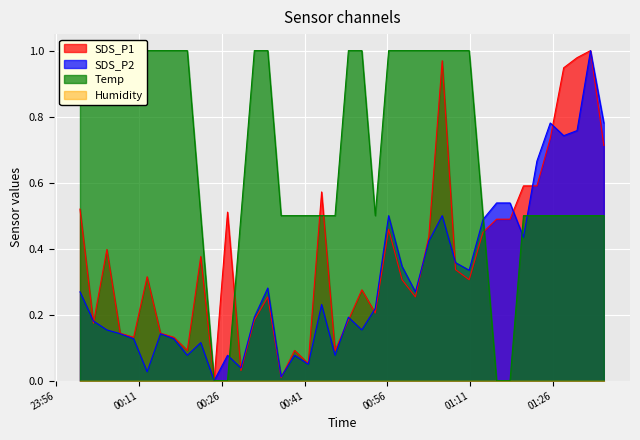

Is it true that SDS_P2 equals 0.1 at 2023/12/24 00:46:31?

True